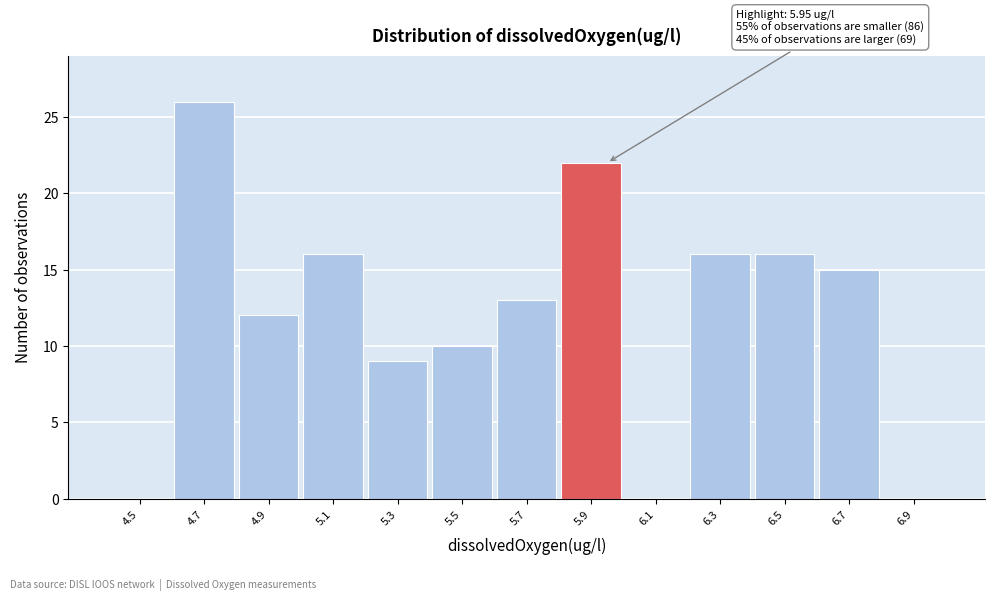

Reading right to left, transcribe all the data shown in this chart.

6.9=0	6.7=15	6.5=16	6.3=16	6.1=0	5.9=22	5.7=13	5.5=10	5.3=9	5.1=16	4.9=12	4.7=26	4.5=0